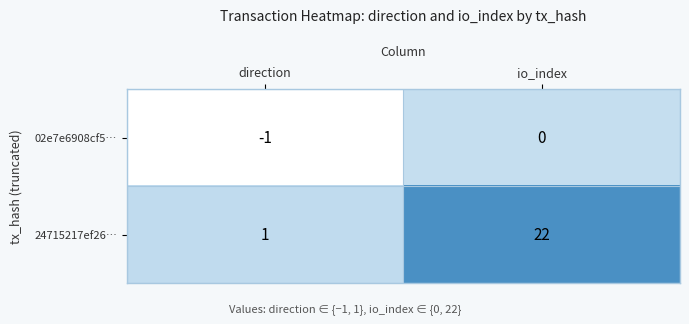

Rank the categories by 24715217ef26… value from lowest to highest.

direction, io_index